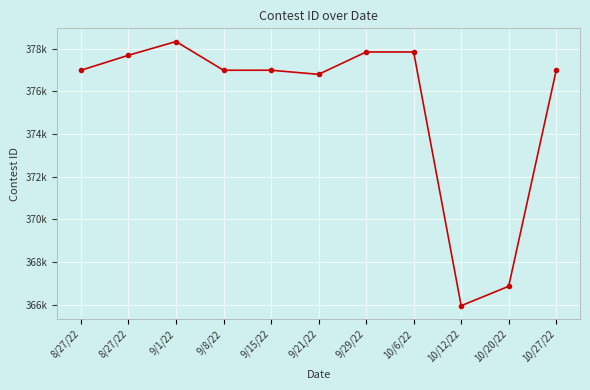

True or false: the data shows 378335 at 9/1/22.

True